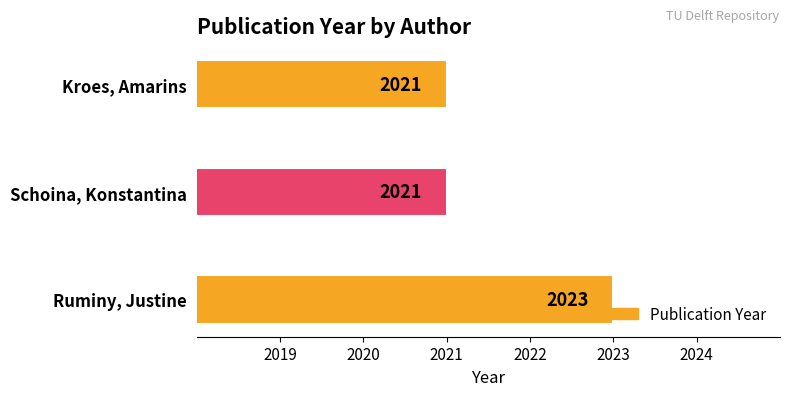

Is it true that the value at Kroes, Amarins is 623?

False